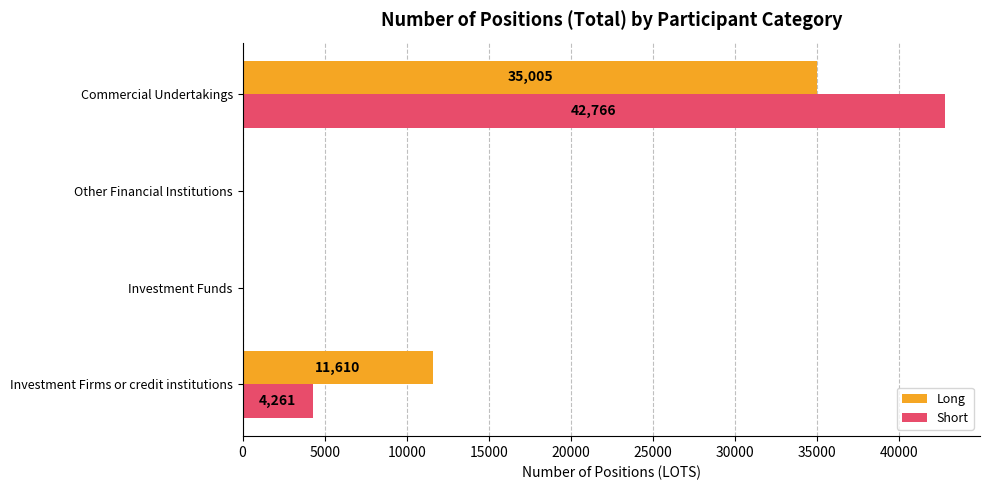

What is the average value of the Short series?

11757